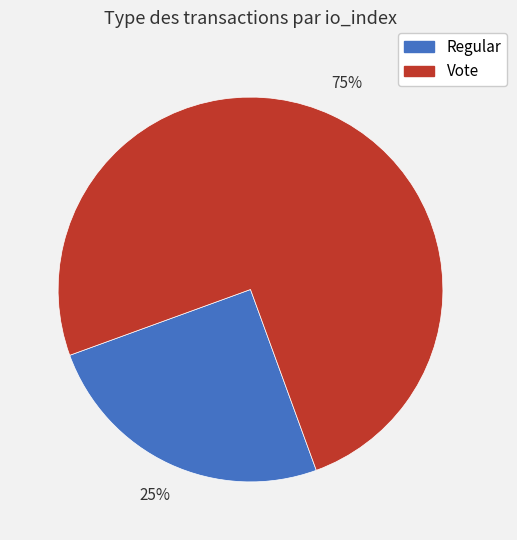

Combined, do Vote and Regular account for over 50%?

Yes